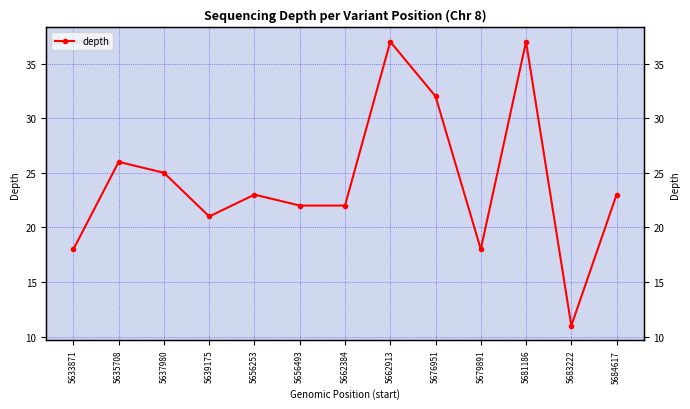

What is the sum of the values at 5683222 and 5662913?

48